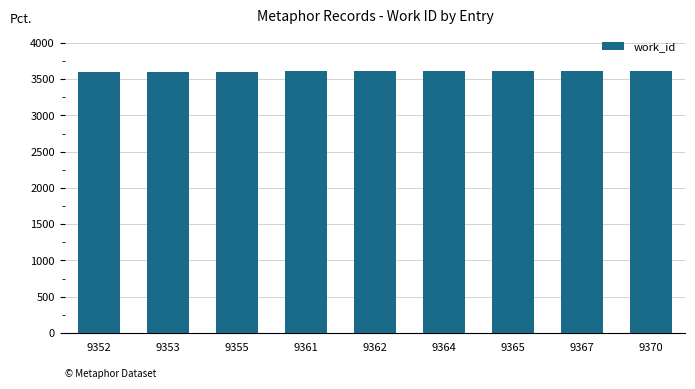

What is the value of the 4th bar from the left?

3608